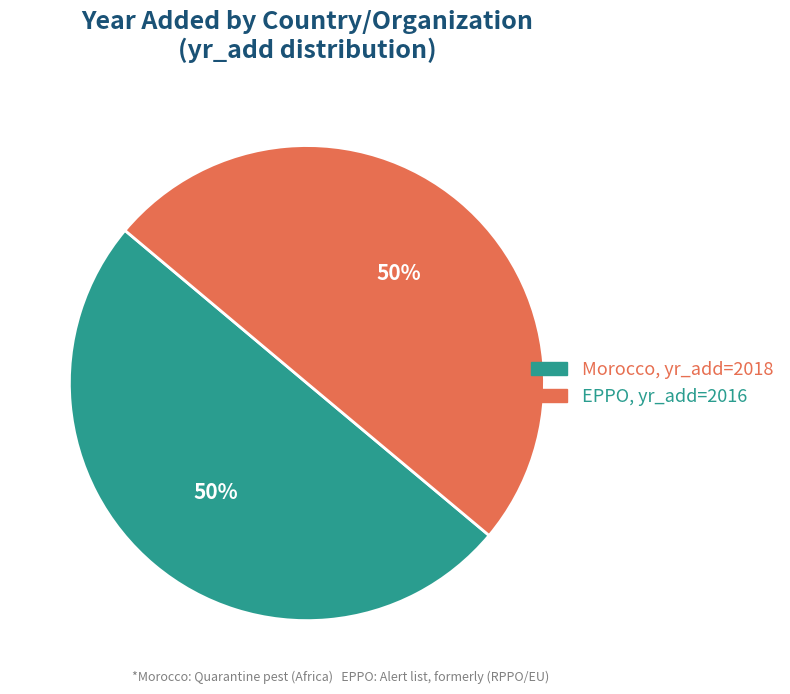

What is the ratio of the value at EPPO to the value at Morocco?

1.0